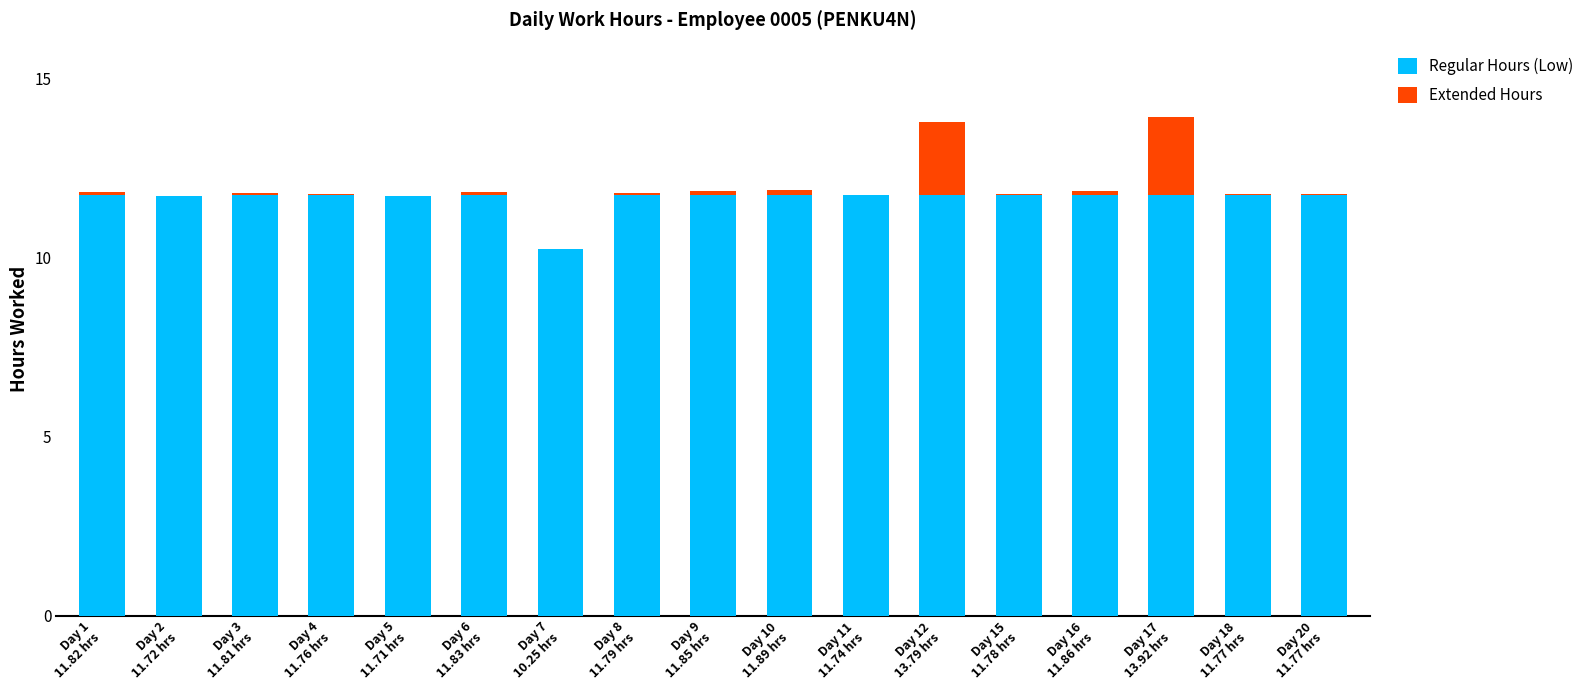

What is the maximum value for Regular Hours (Low)?

11.8